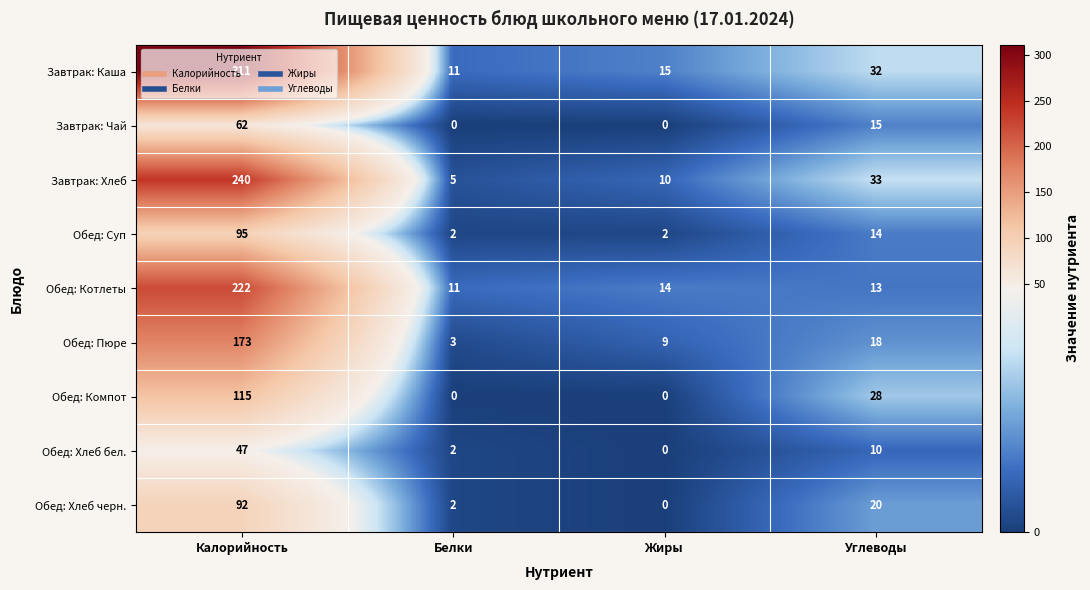

Read the Обед: Суп value at Калорийность, to the nearest 10.

100